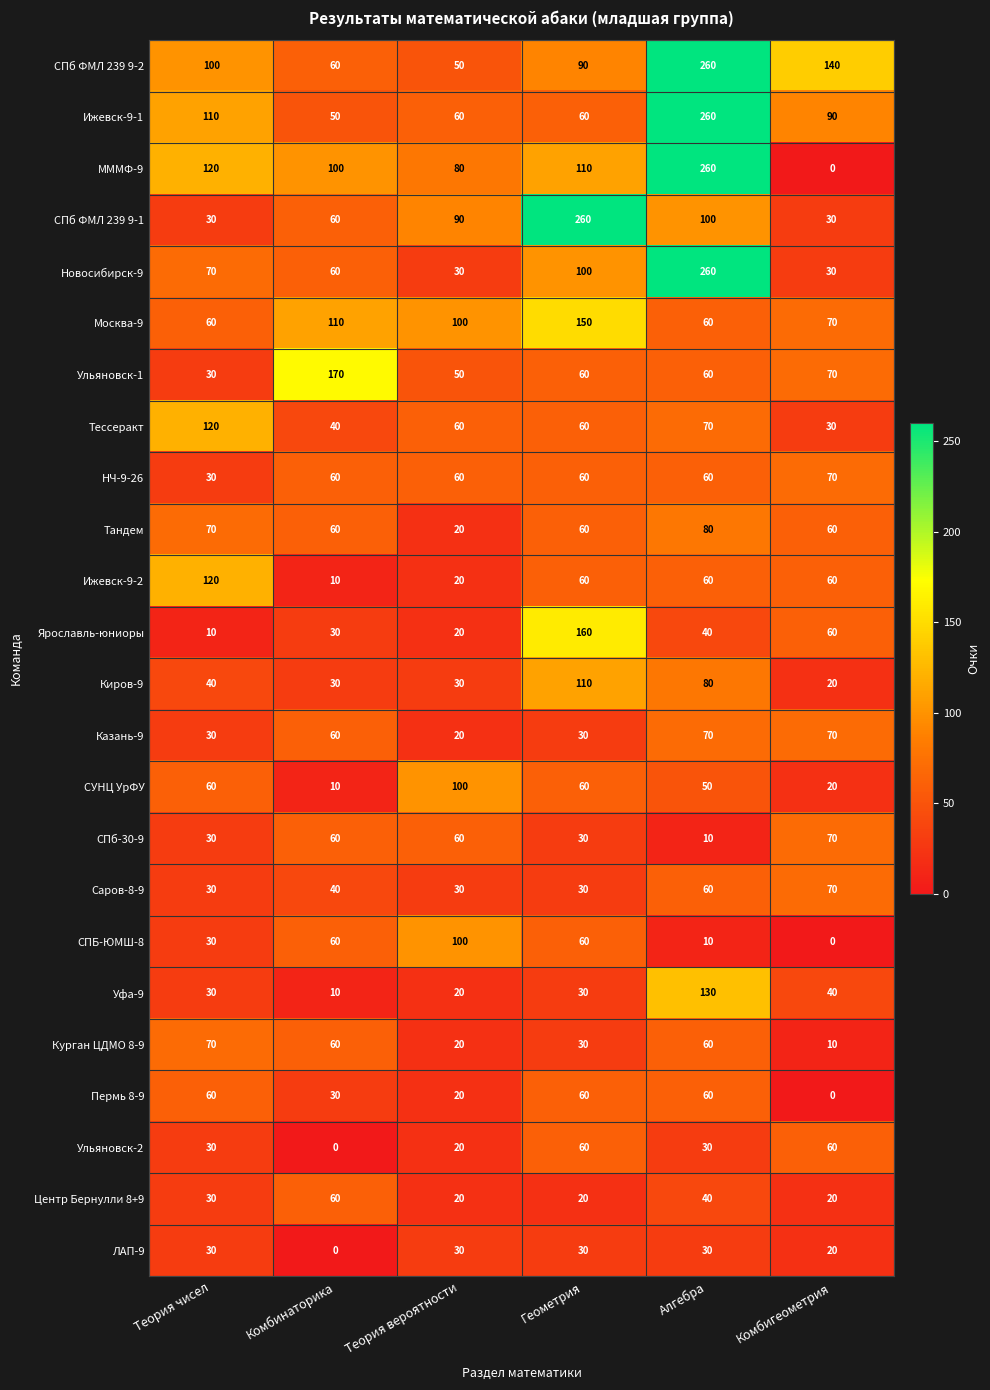

Which series has the widest spread of values?

МММФ-9